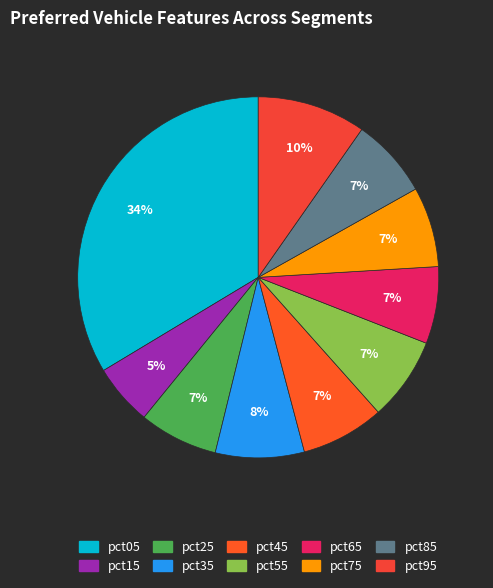

To the nearest percent, what portion does pct55 represent?

7%